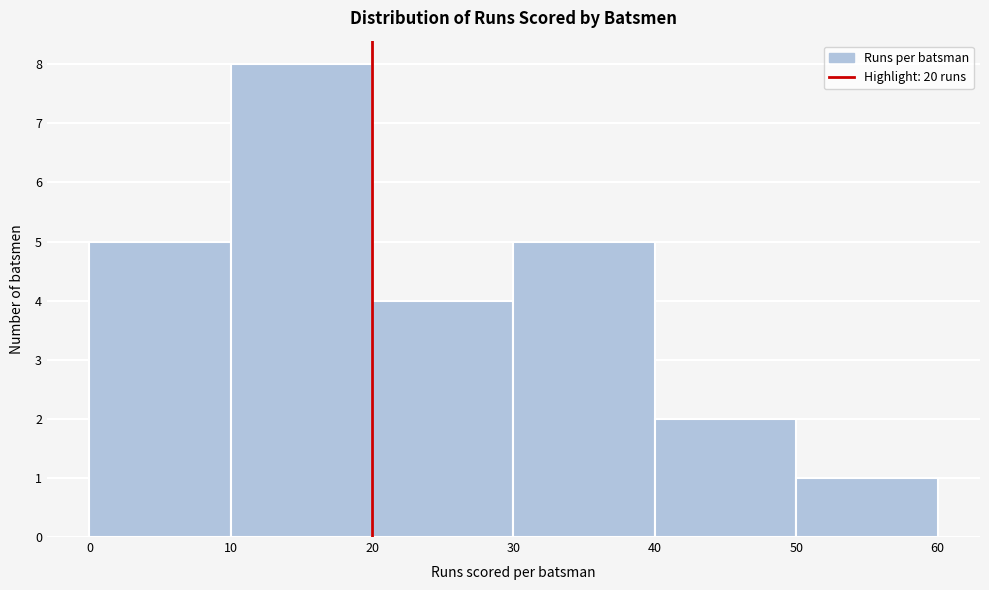

What is the height of the bar covering 50 to 60 on the x-axis? The values are not printed on the chart, so give them approximately, as read against the axis.

1